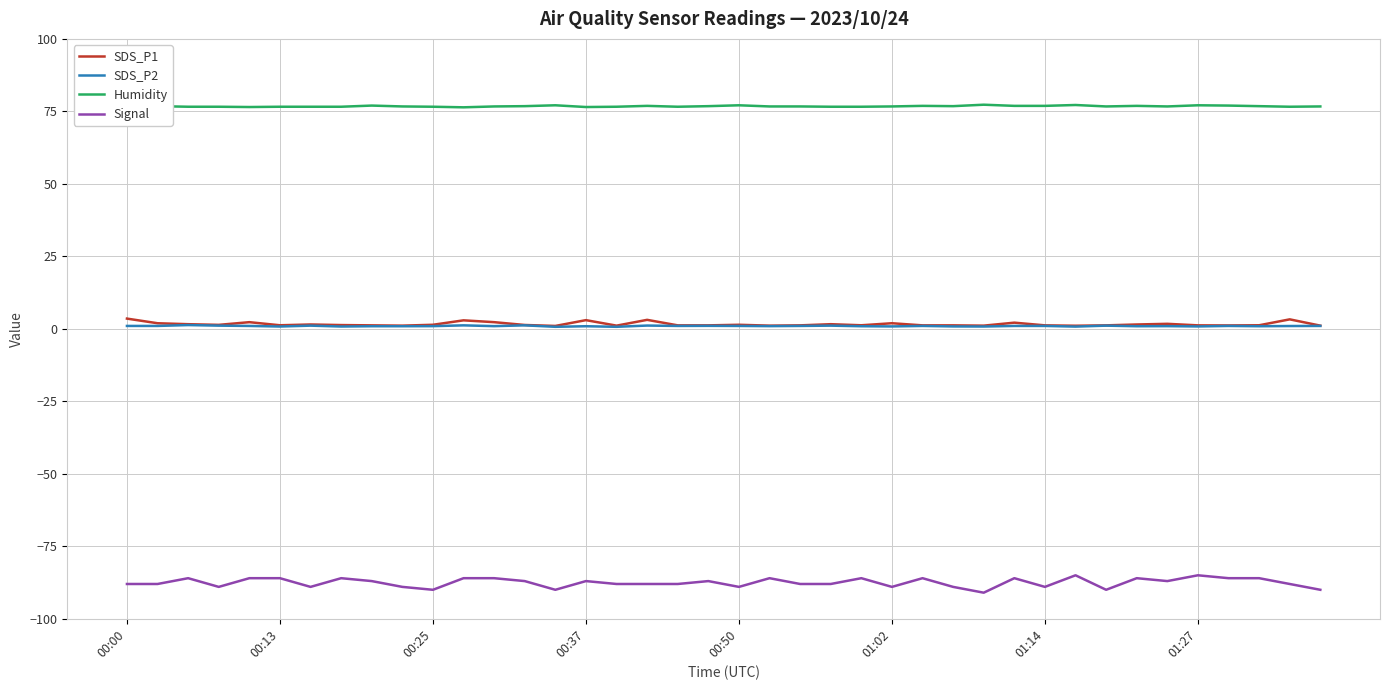

What is the minimum value shown in the chart?

-91.0